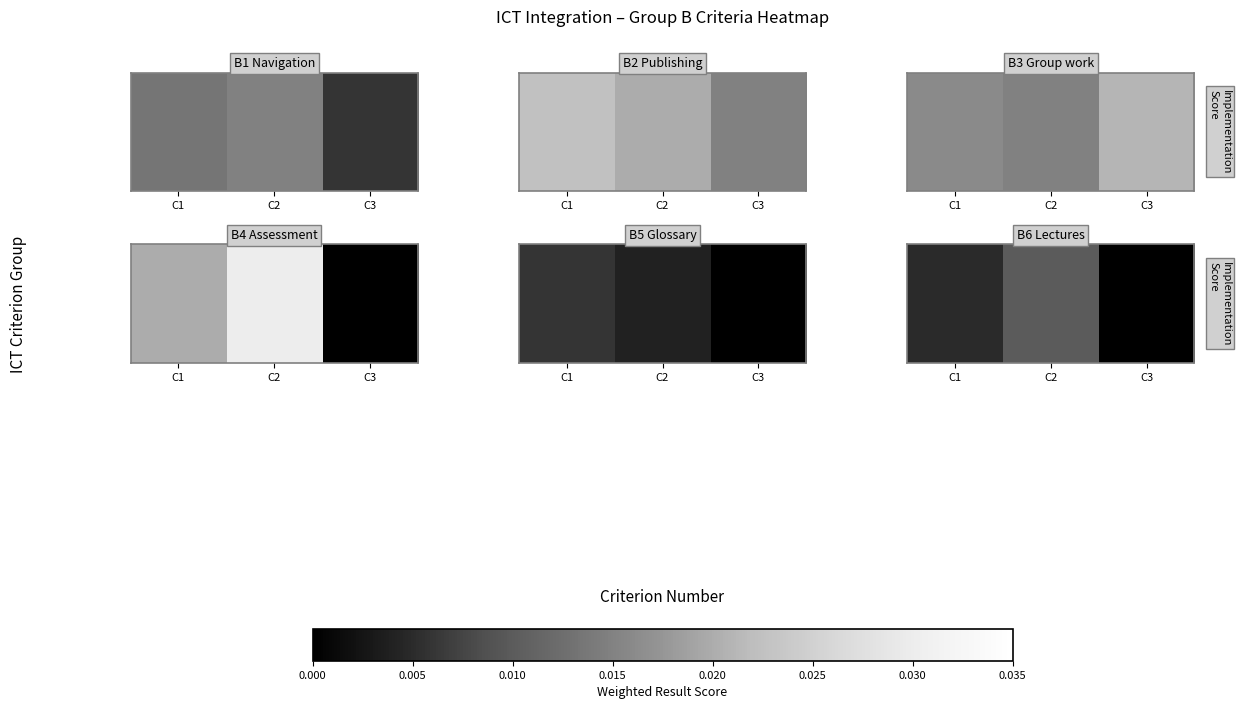

Which has a higher value, C2 or C1?

C2